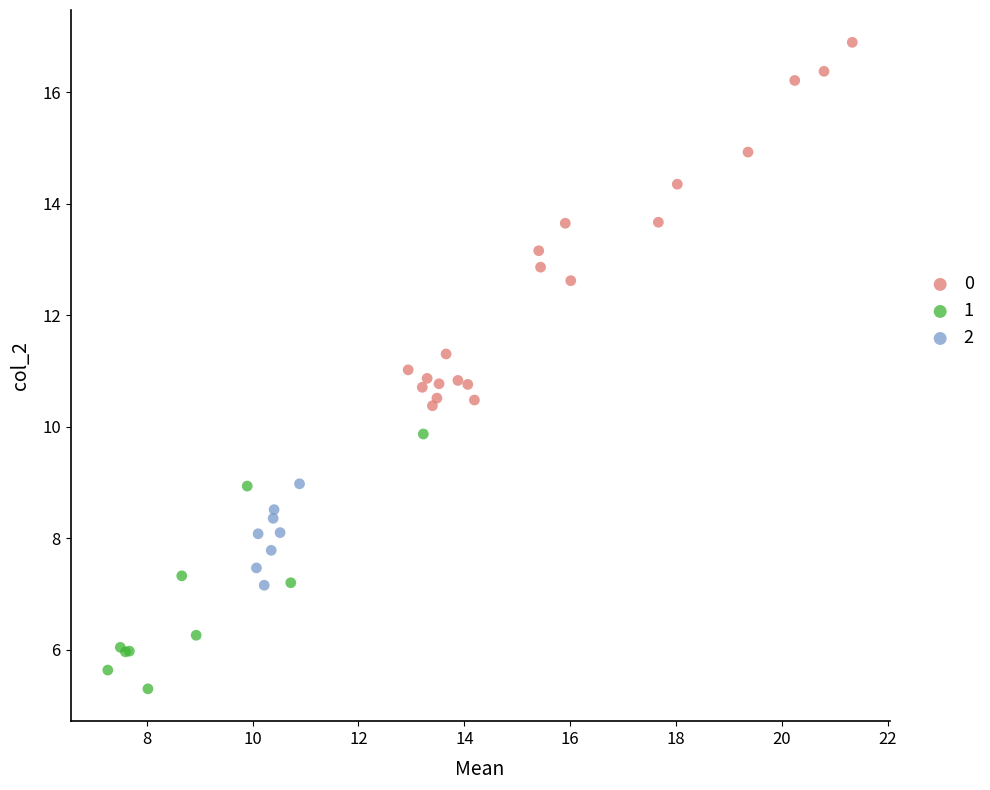

Which series reaches the minimum Y coordinate?

1